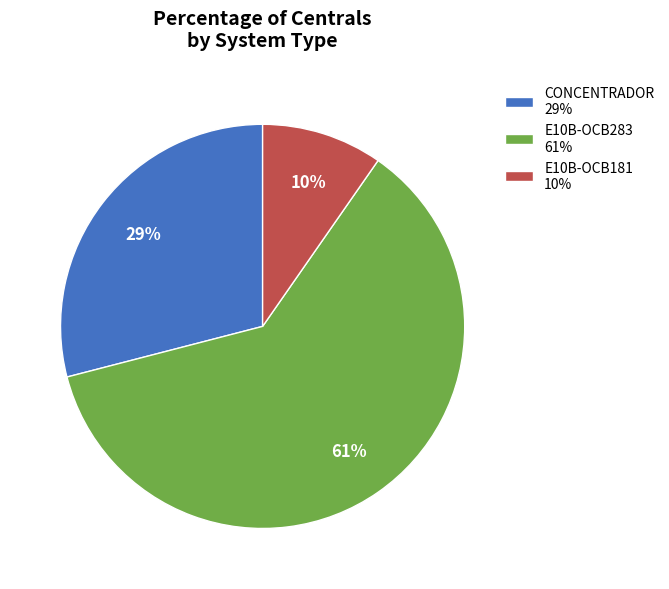

To the nearest percent, what is the combined percentage of E10B-OCB283 61% and E10B-OCB181 10%?

71%